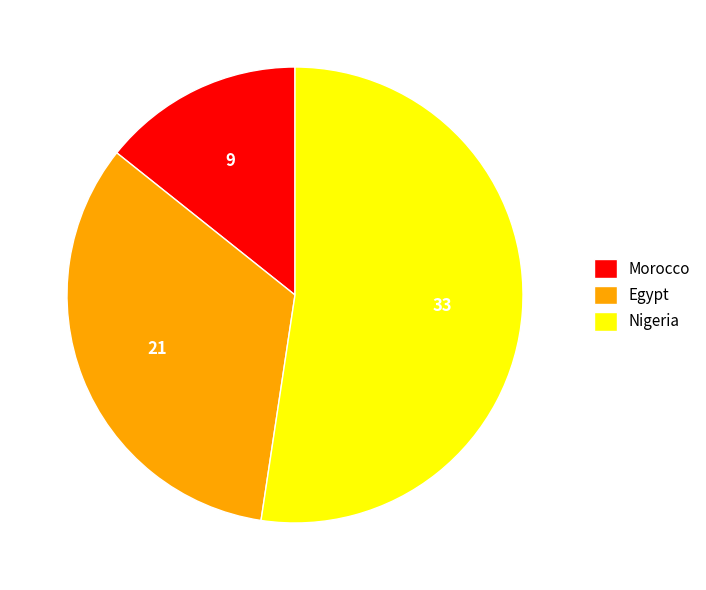

Which category has the biggest portion of the pie?

Nigeria